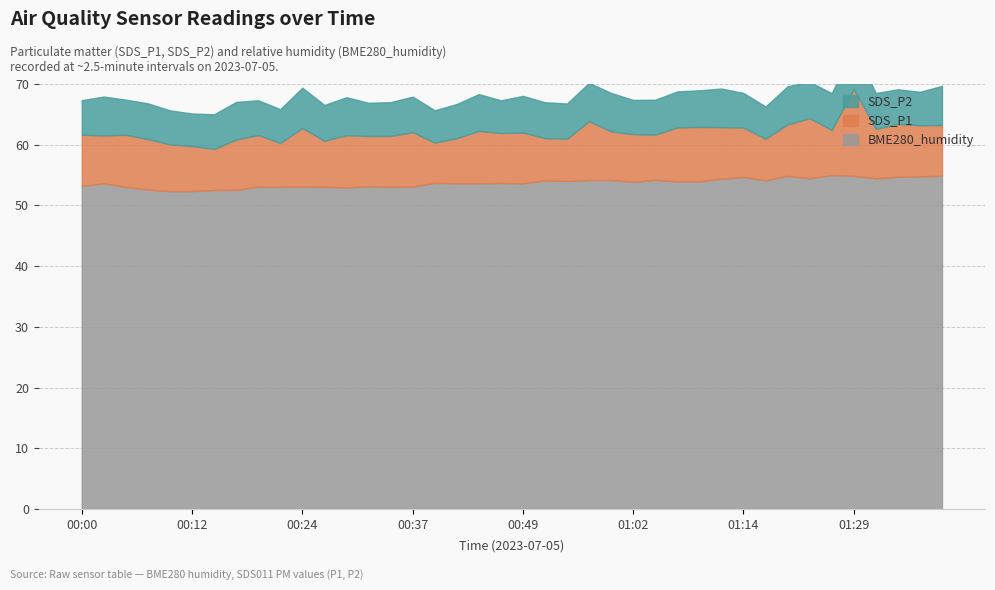

Between 00:24 and 00:57, which is larger?

00:57